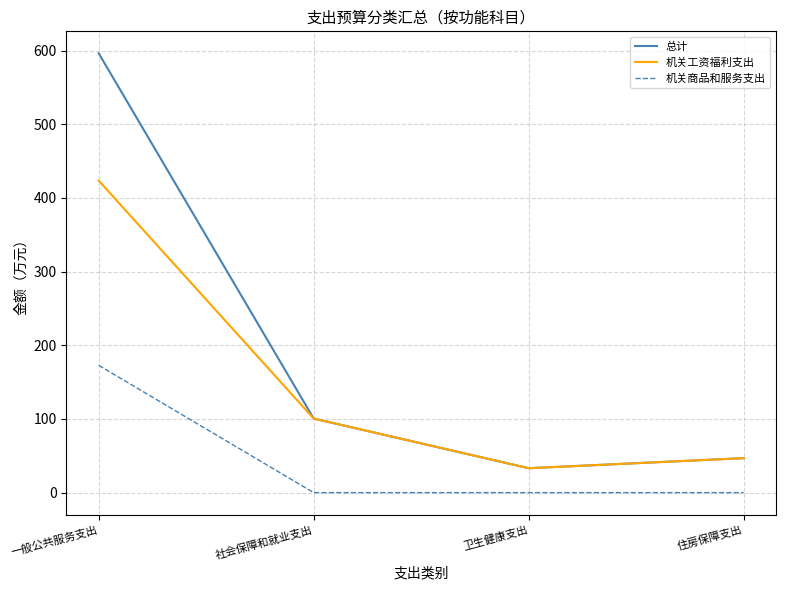

What is the minimum value for 总计?

33.1